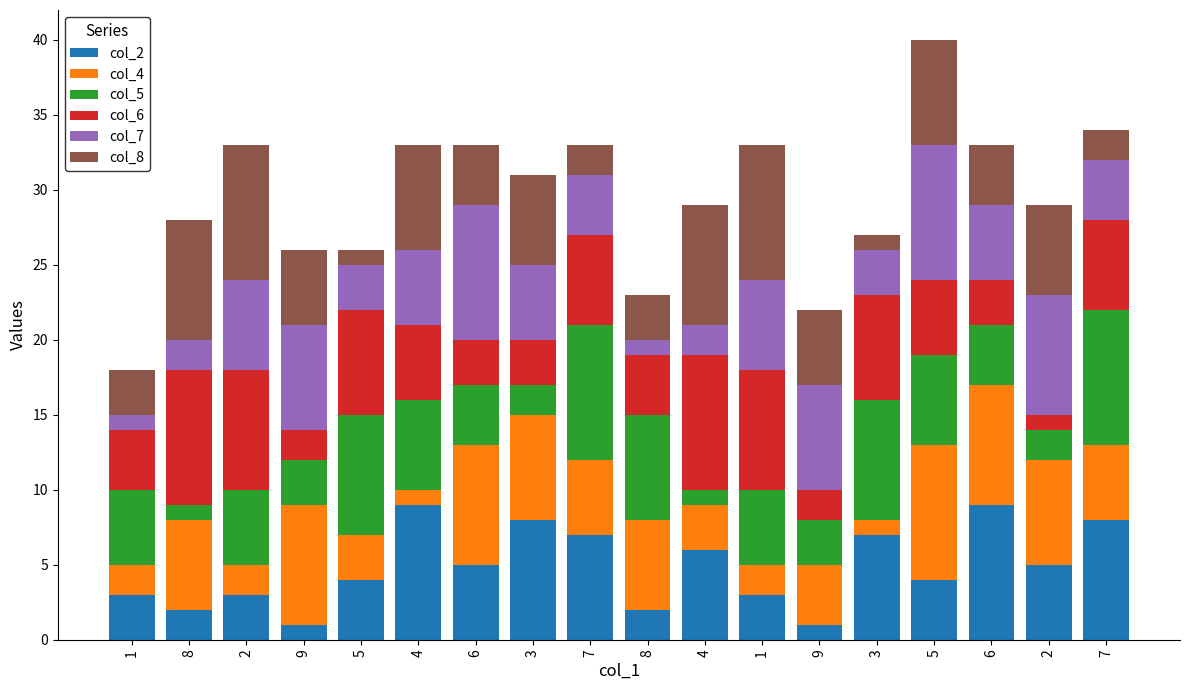

How many data points does each series have?

18